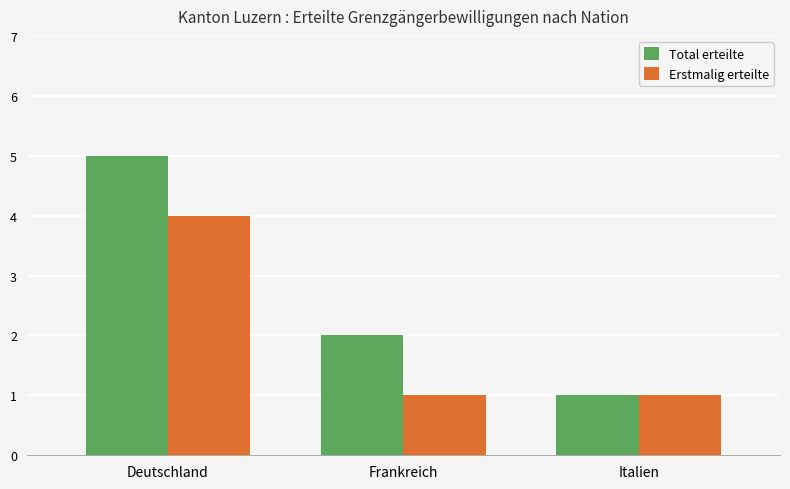

List the labels in order of Total erteilte value, smallest first.

Italien, Frankreich, Deutschland